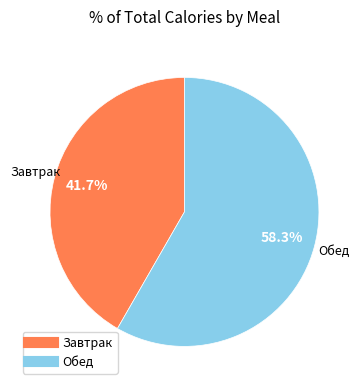

Does any single category account for the majority?

Yes